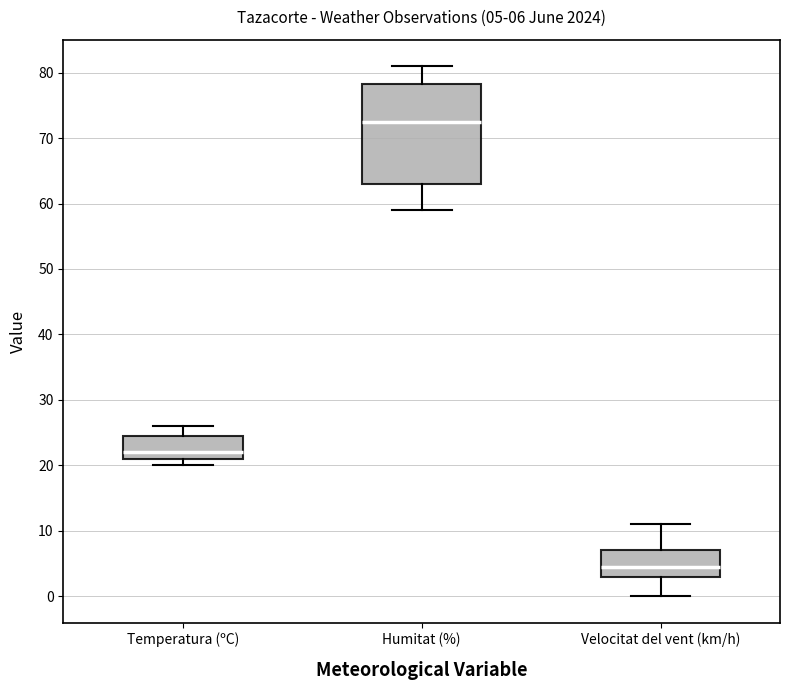

Which box is the tallest, from its lower edge to its upper edge?

Humitat (%)